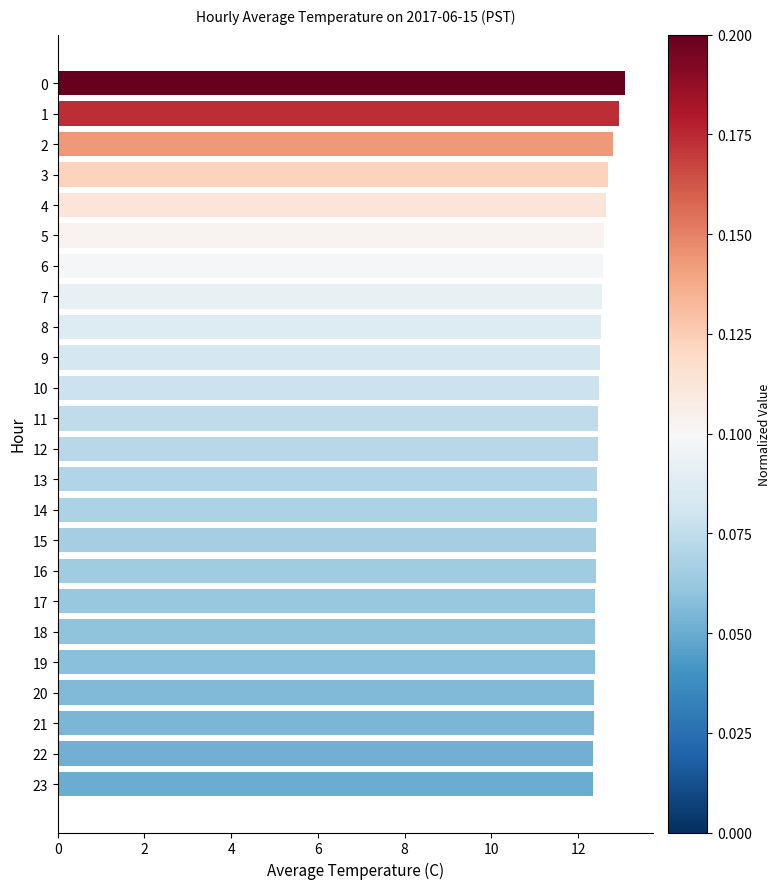

What is the sum of the values at 8 and 23?

24.9